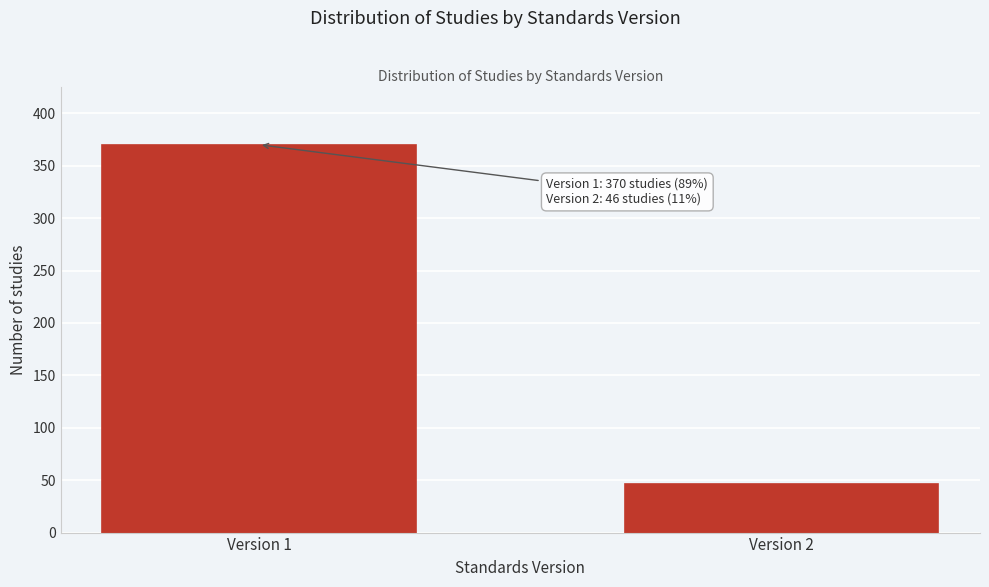

Reading left to right, list all the values displayed in this chart.

Version 1=370	Version 2=46